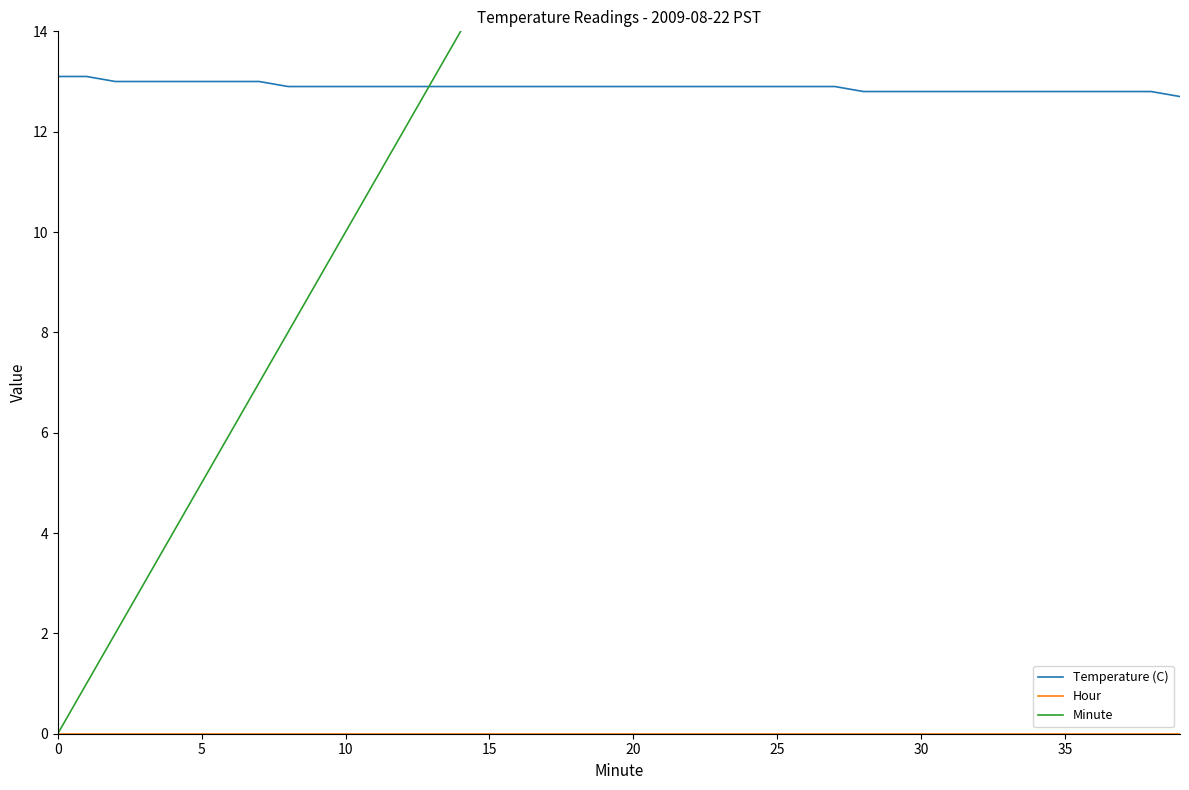

The value of Minute at 23 is 38.5. True or false?

False